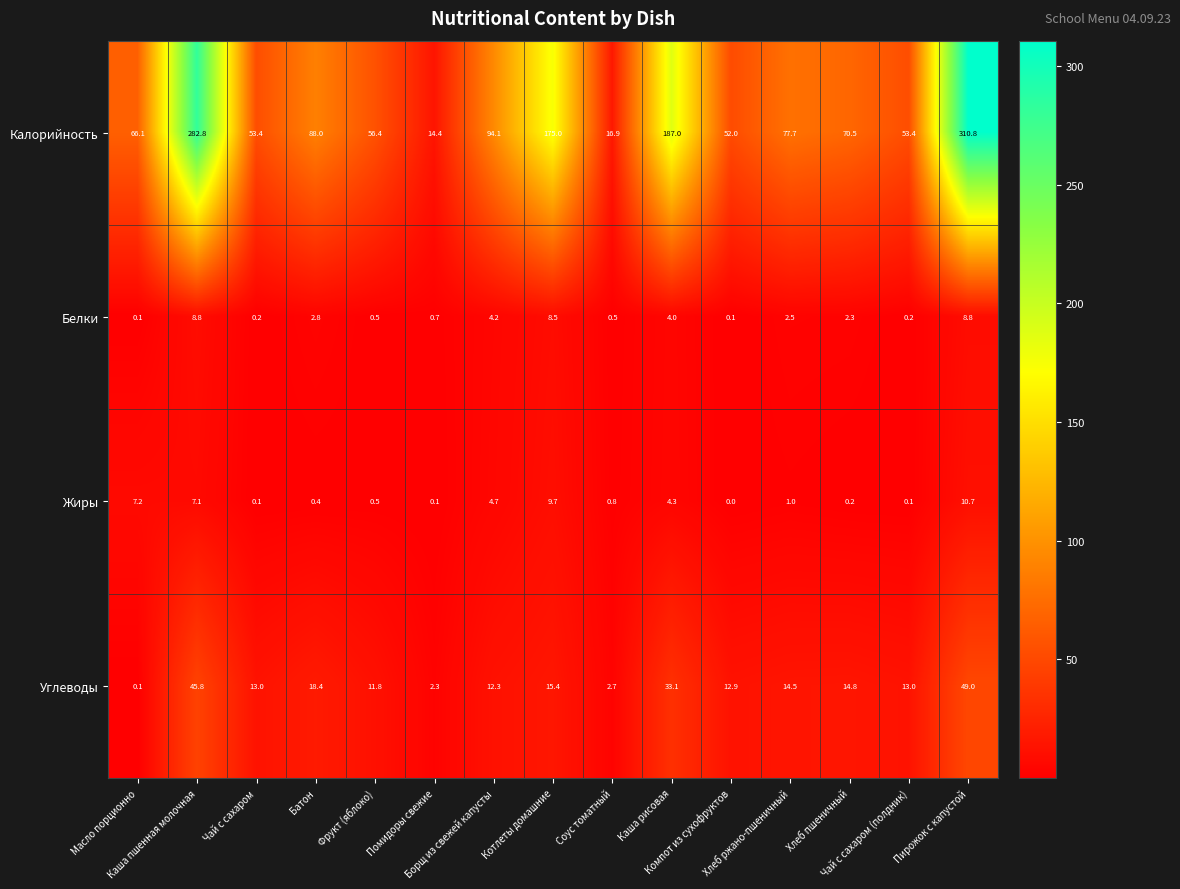

At how many categories does at least one series exceed 76?

7